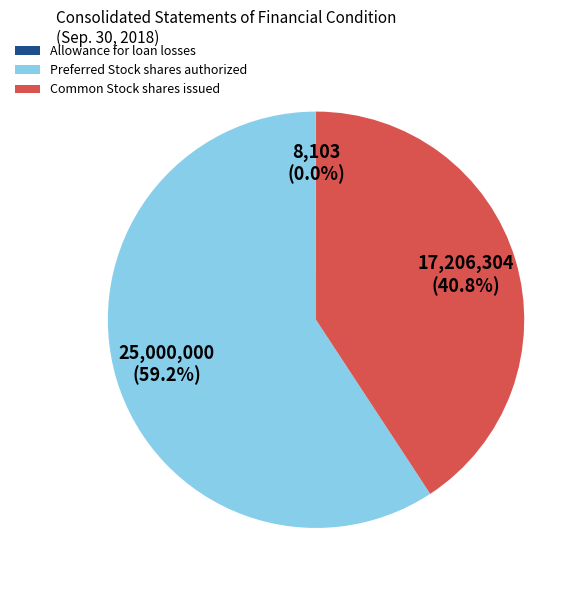

To the nearest percent, what is the difference between the largest and smallest slice percentages?

59%